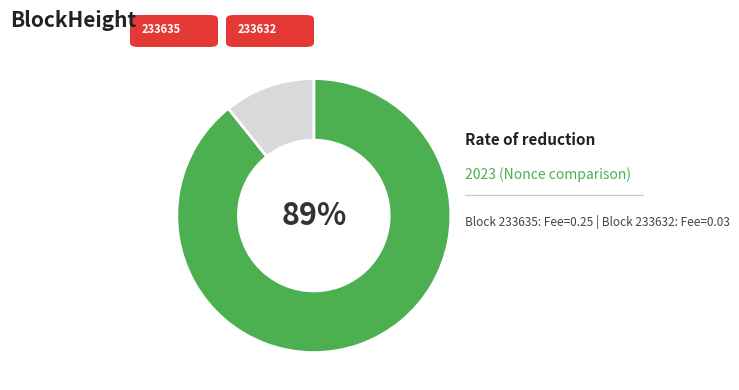

Is there a majority slice in this chart?

Yes